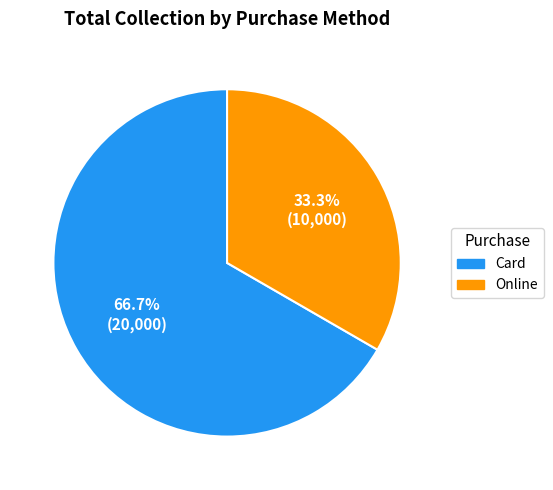

Count the number of slices in the pie.

2